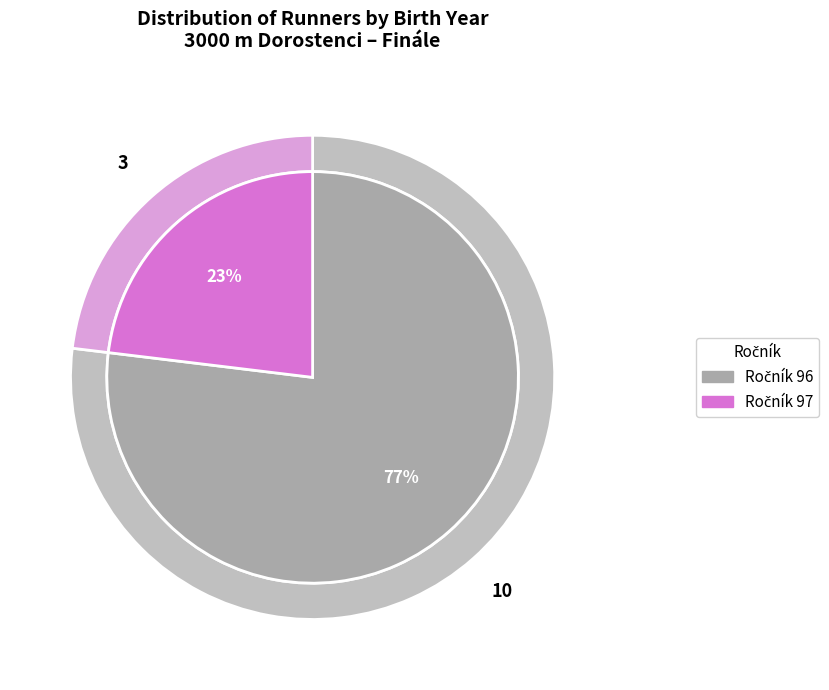

Is 96 the majority of the pie?

Yes